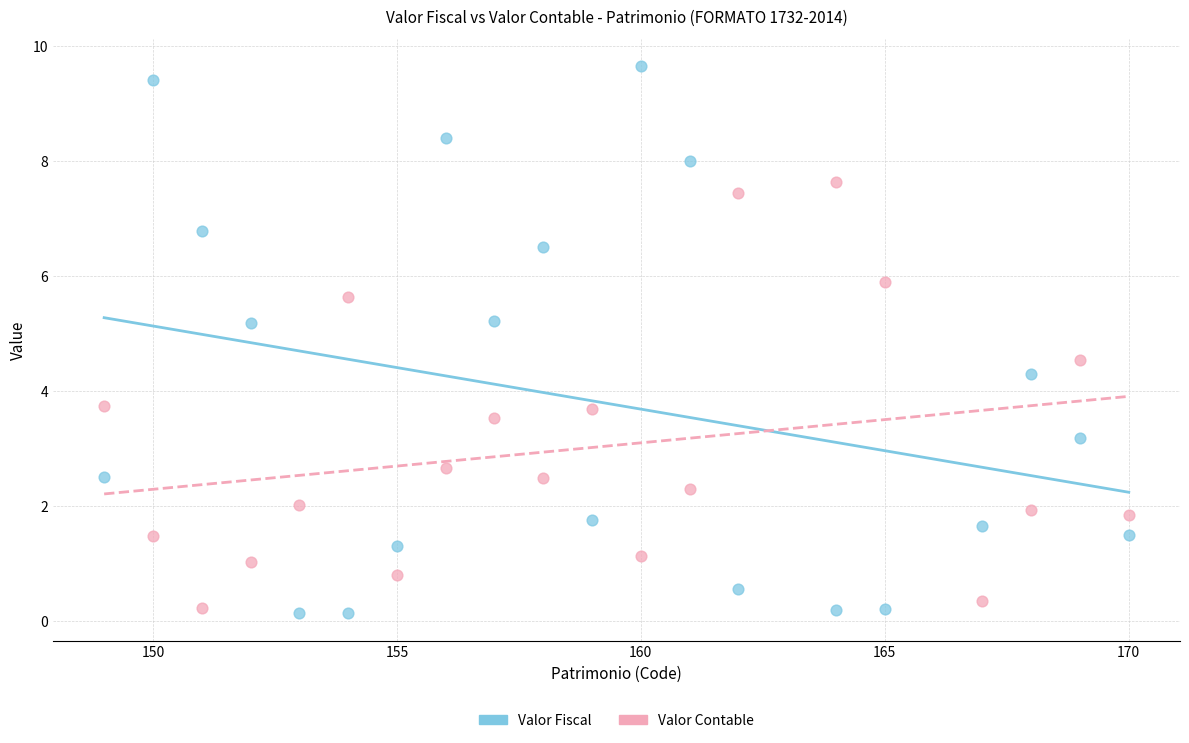

Which series reaches the minimum Y coordinate?

Valor Fiscal